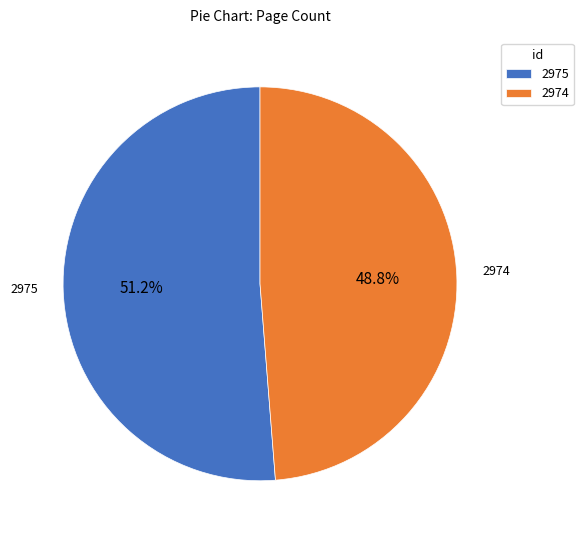

Do 2975 and 2974 together represent more than half of the pie?

Yes